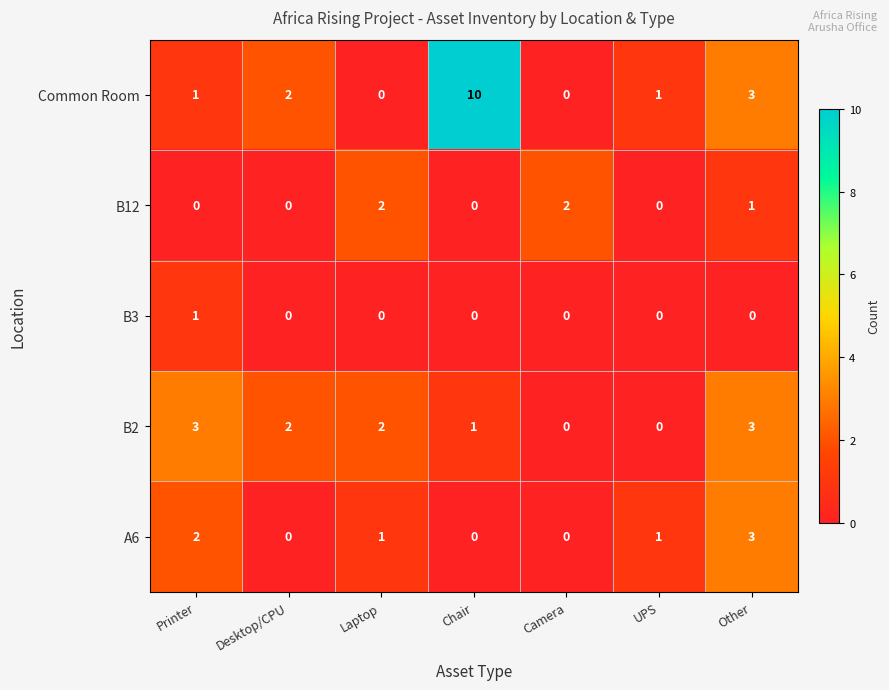

Which series changed the most between Printer and Camera?

B2